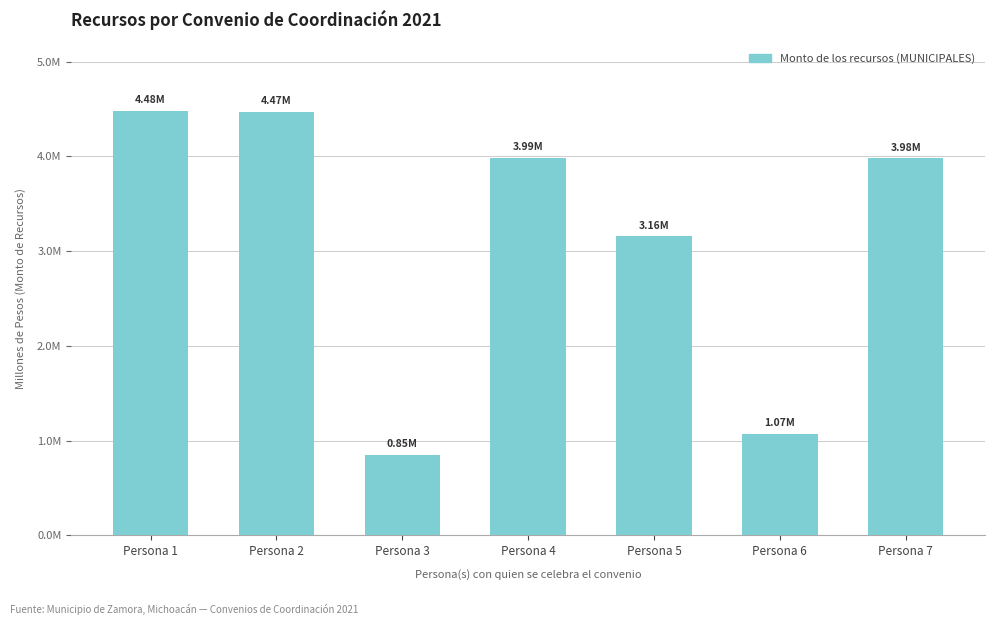

Are the bars horizontal?

No